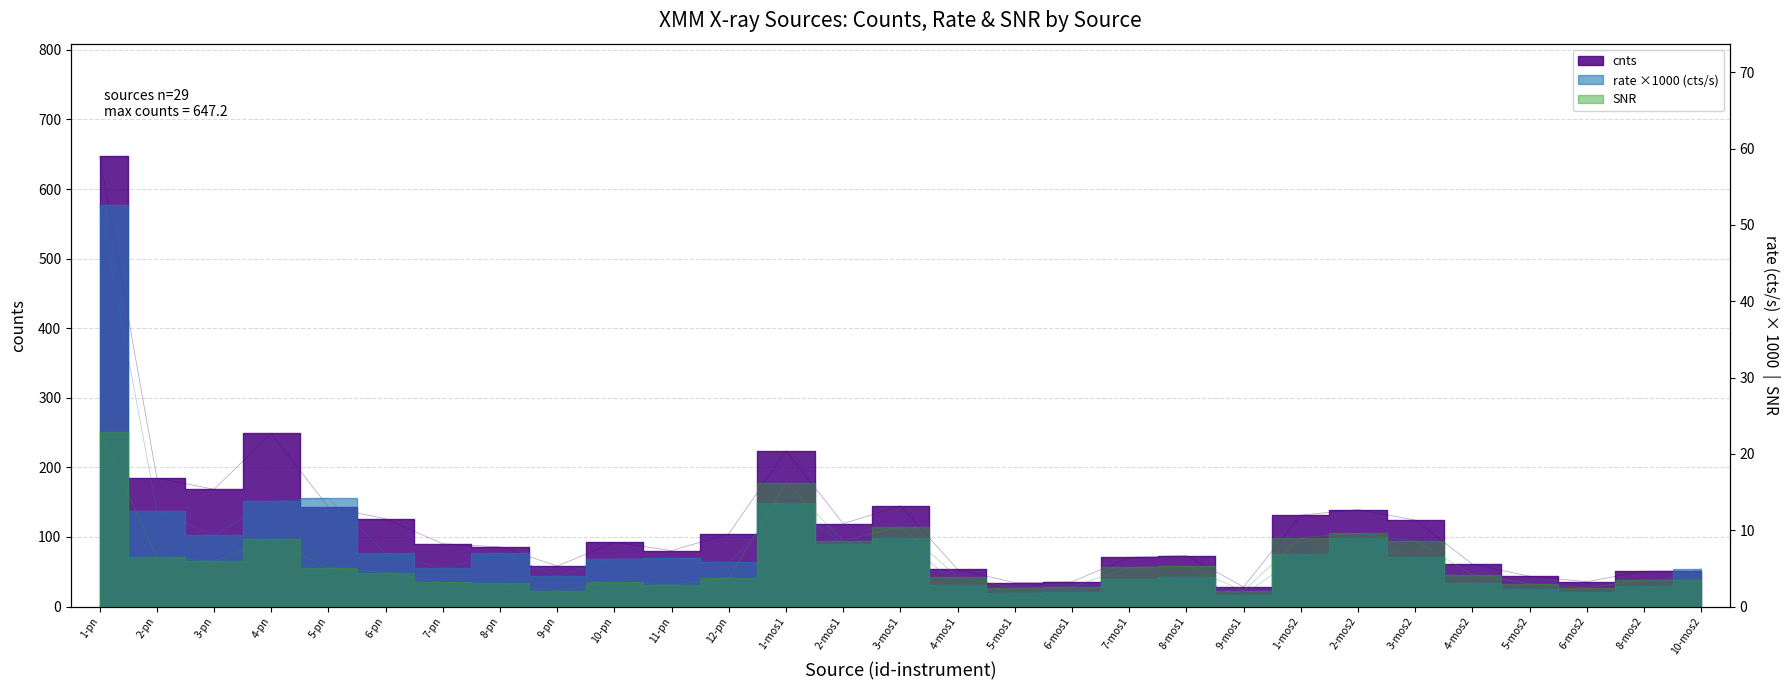

Between 7-pn and 5-pn, which is larger?

5-pn